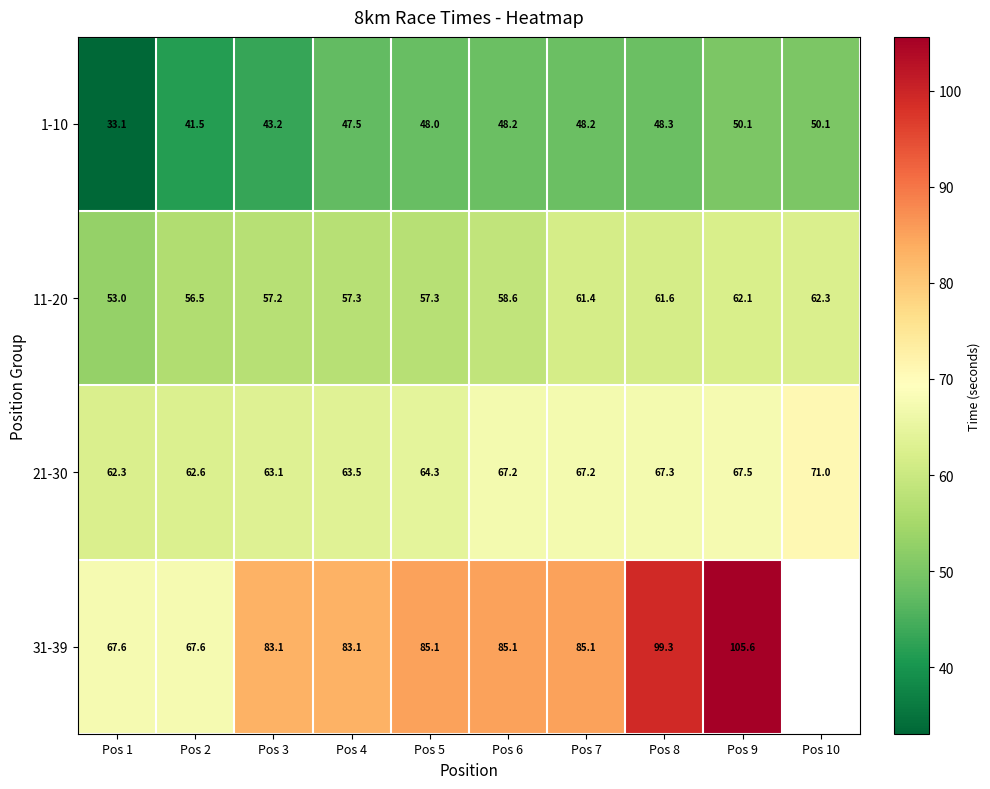

What is the total value across all series at Pos 1?

216.0